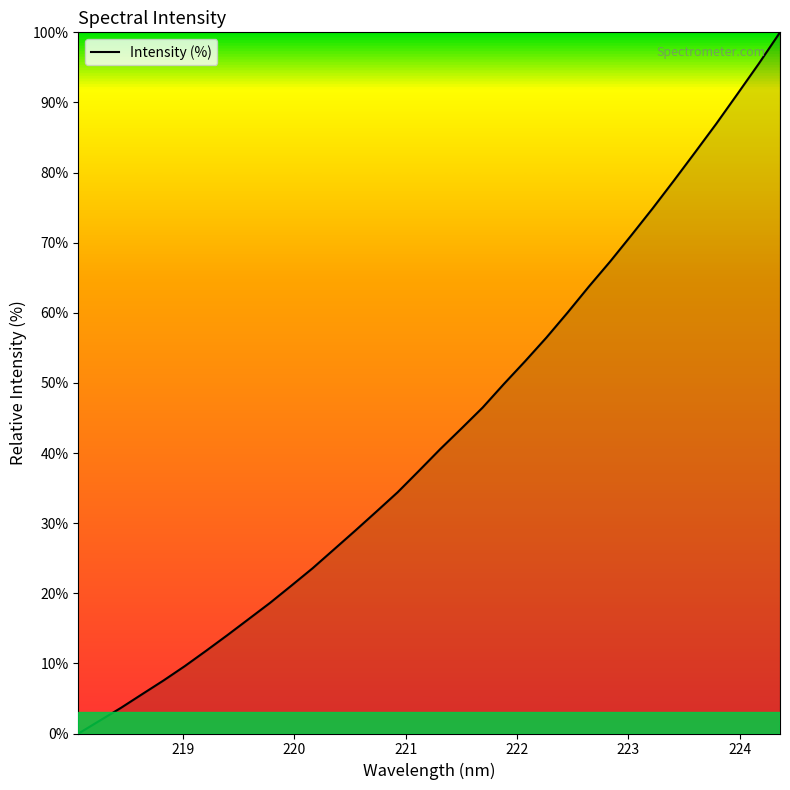

What is the difference between the maximum and minimum values?

100.0